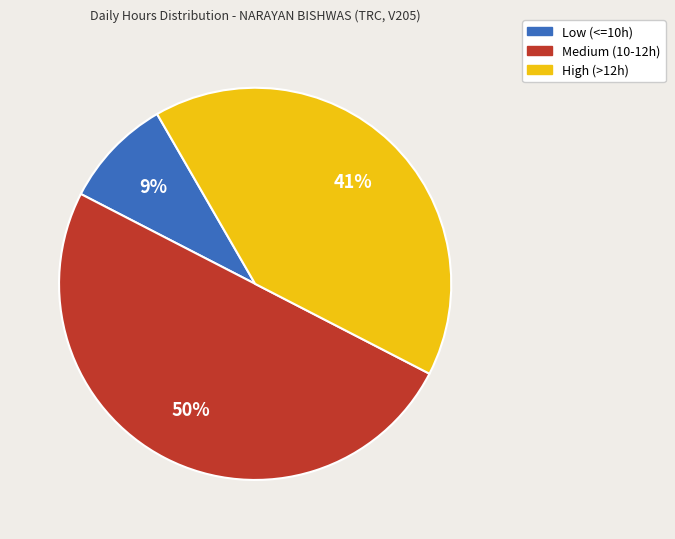

To the nearest percent, what is the difference between the largest and smallest slice percentages?

41%